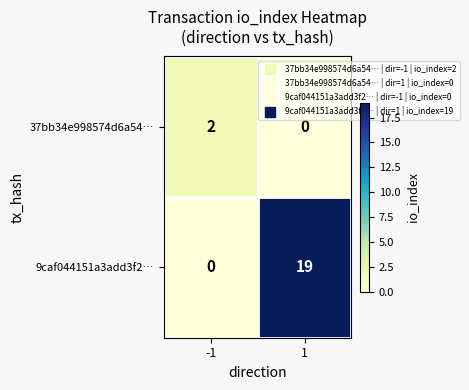

At which category is the sum across all series the highest?

1